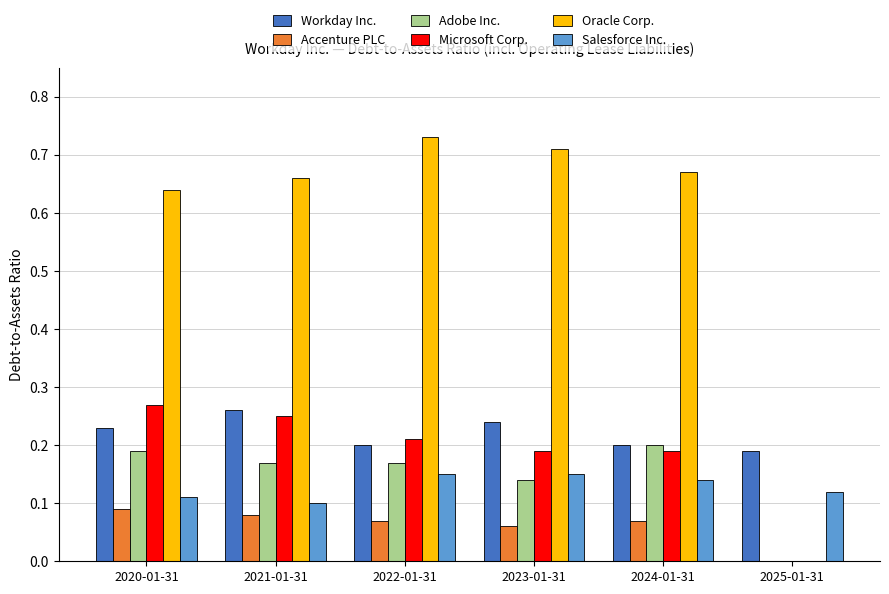

Which label corresponds to the largest value in the chart?

2022-01-31